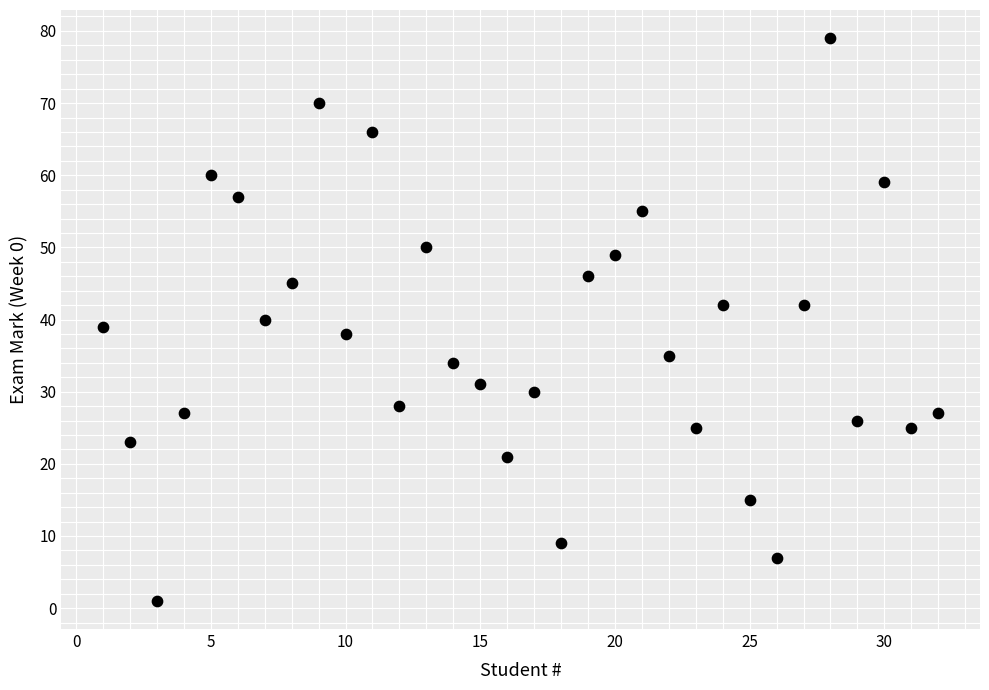

What is the range of Y values (max minus min)?

78